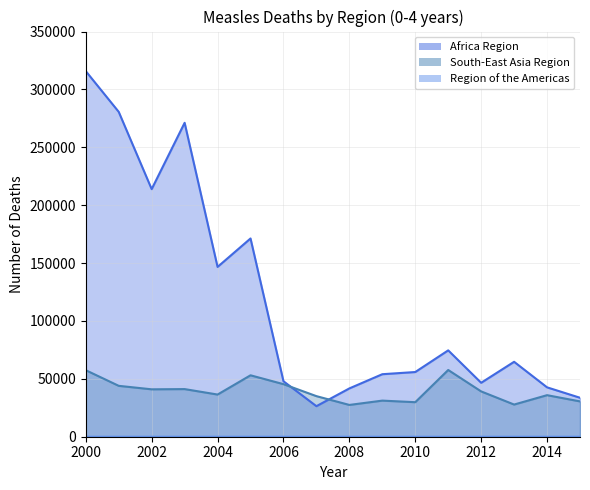

Where is the first local minimum for Region of the Americas line?

2002